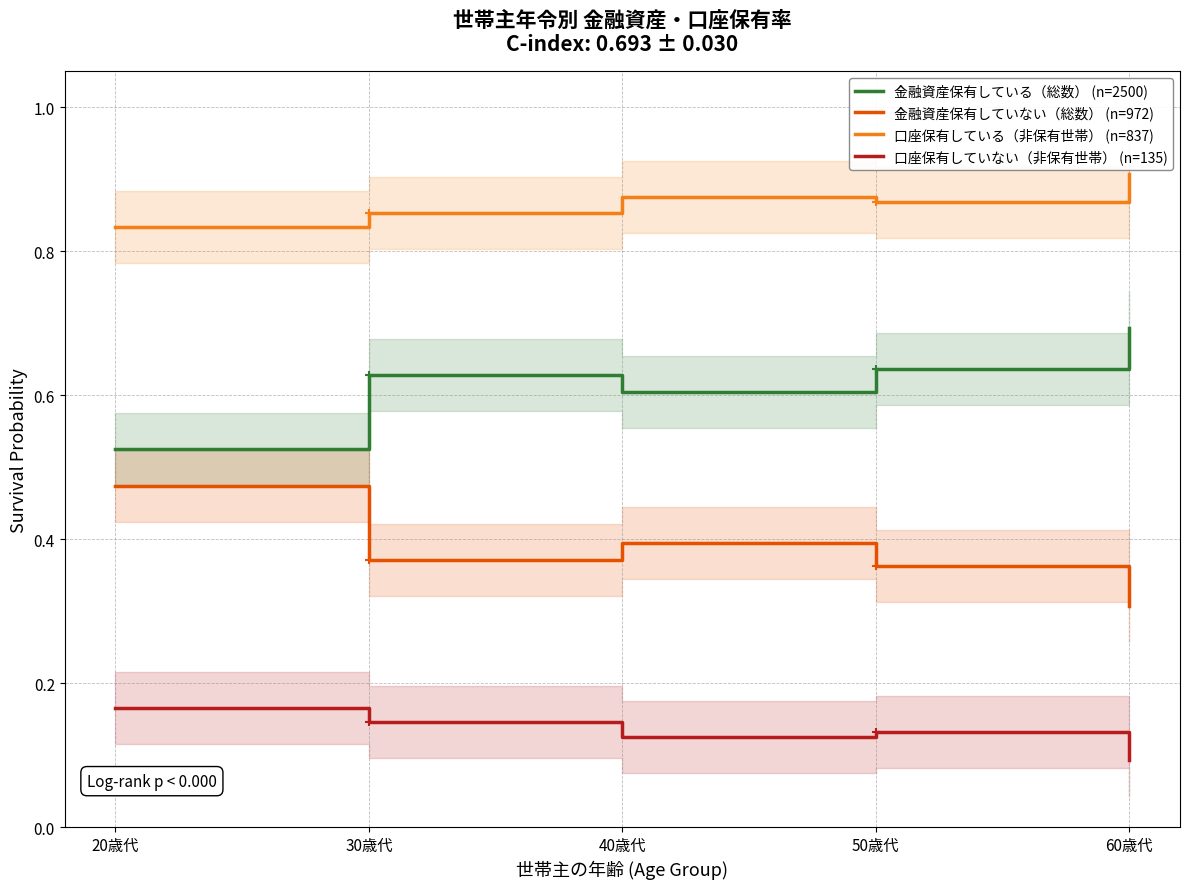

How many 口座保有していない（非保有世帯） values are between 0 and 1?

5